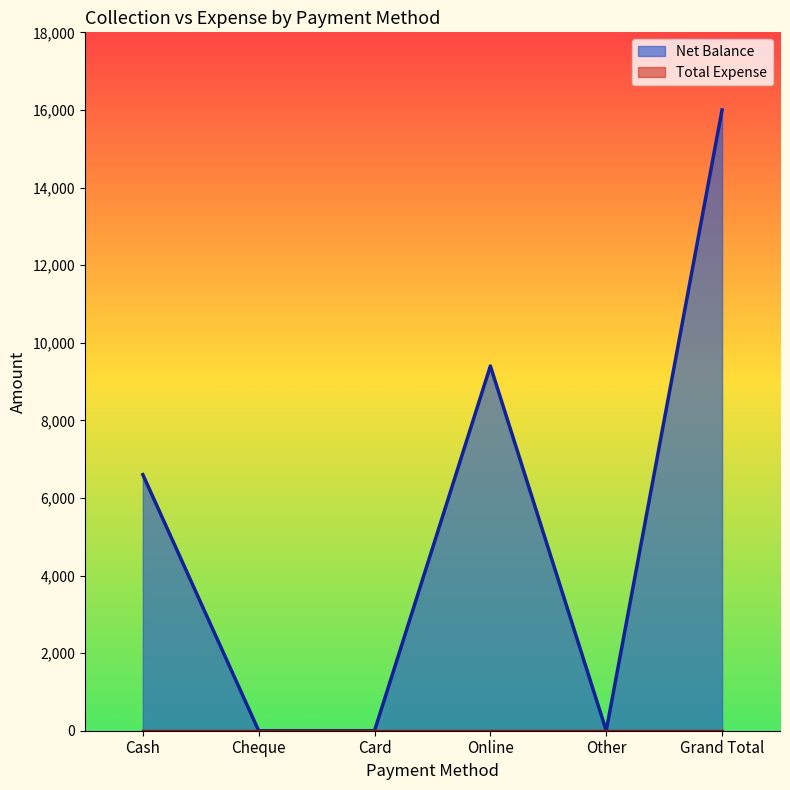

How many values exceed 6600?

2